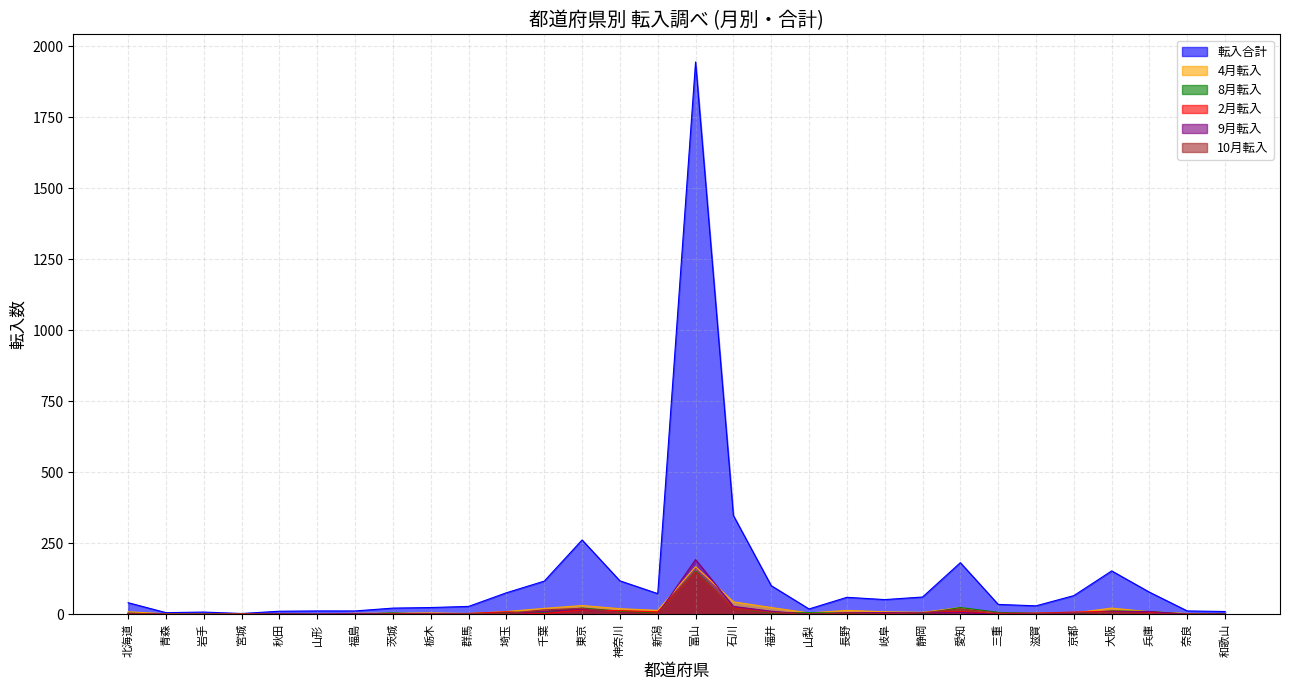

At which label is 9月転入 closest to 96?

石川